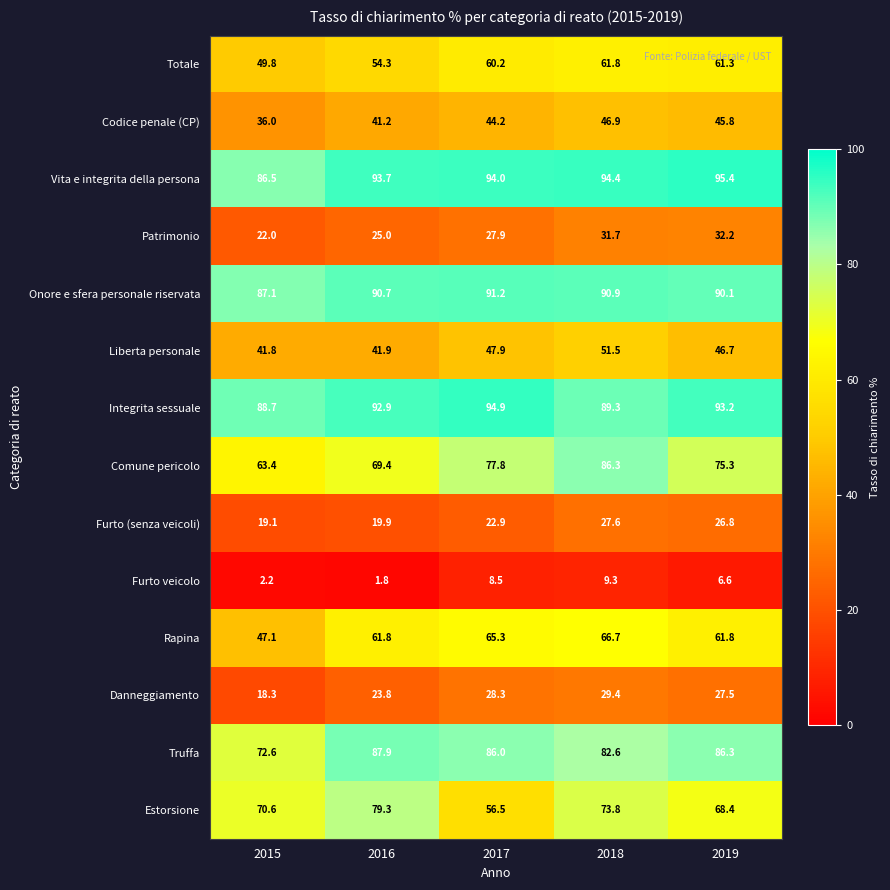

Rank the series at 2019 from lowest to highest value.

Furto veicolo, Furto (senza veicoli), Danneggiamento, Patrimonio, Codice penale (CP), Liberta personale, Totale, Rapina, Estorsione, Comune pericolo, Truffa, Onore e sfera personale riservata, Integrita sessuale, Vita e integrita della persona